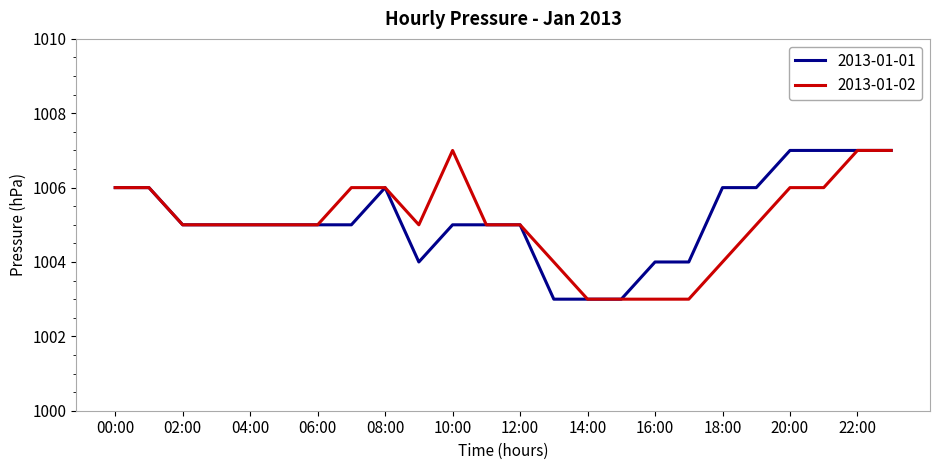

What is the lowest value of the 2013-01-01 series?

1003